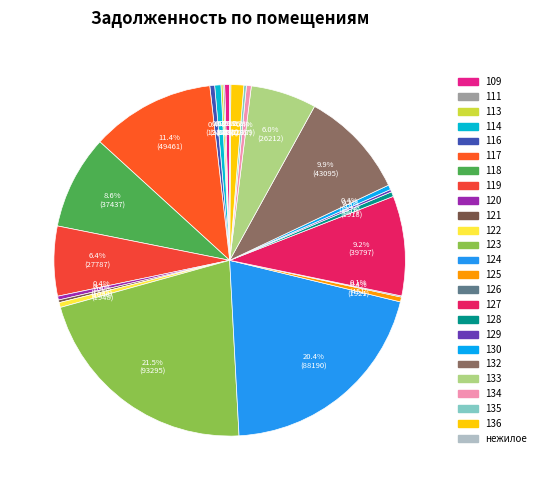

Is there a majority slice in this chart?

No